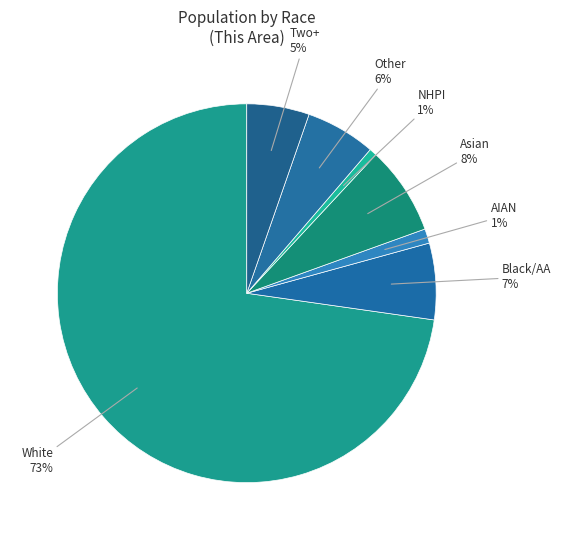

To the nearest percent, what portion does NHPI represent?

1%